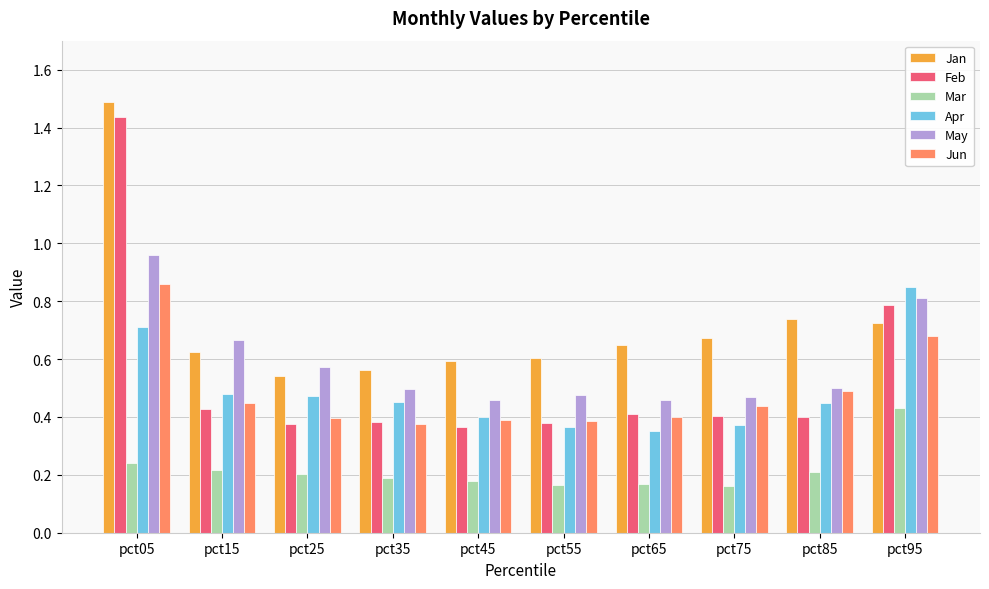

The Feb series shows 0.8 at pct95. True or false?

True